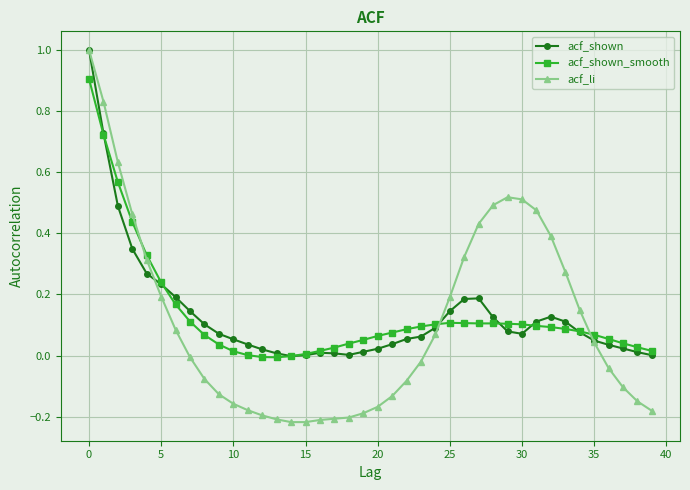

True or false: acf_shown has more than 1 points higher than both neighbors.

True